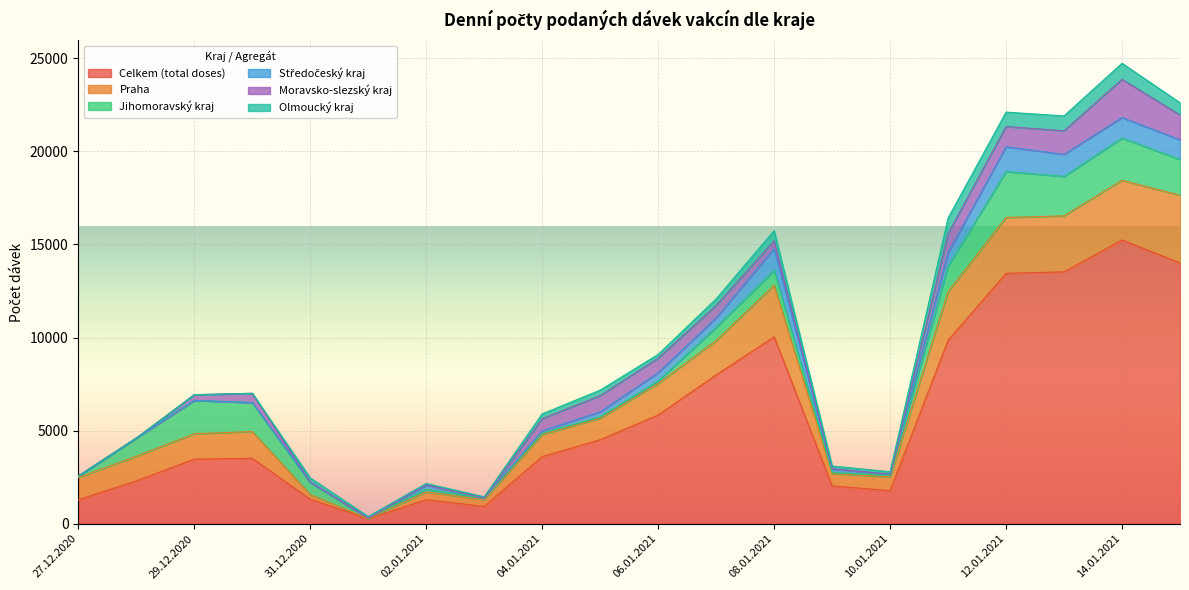

True or false: Středočeský kraj and Celkem (total doses) cross at least once.

False